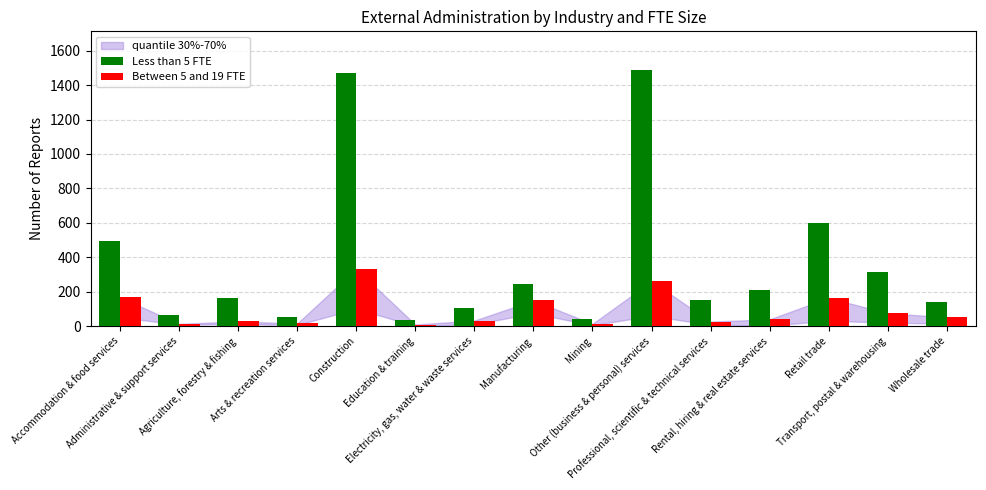

What is the label of the 11th bar from the left?

Professional, scientific & technical services